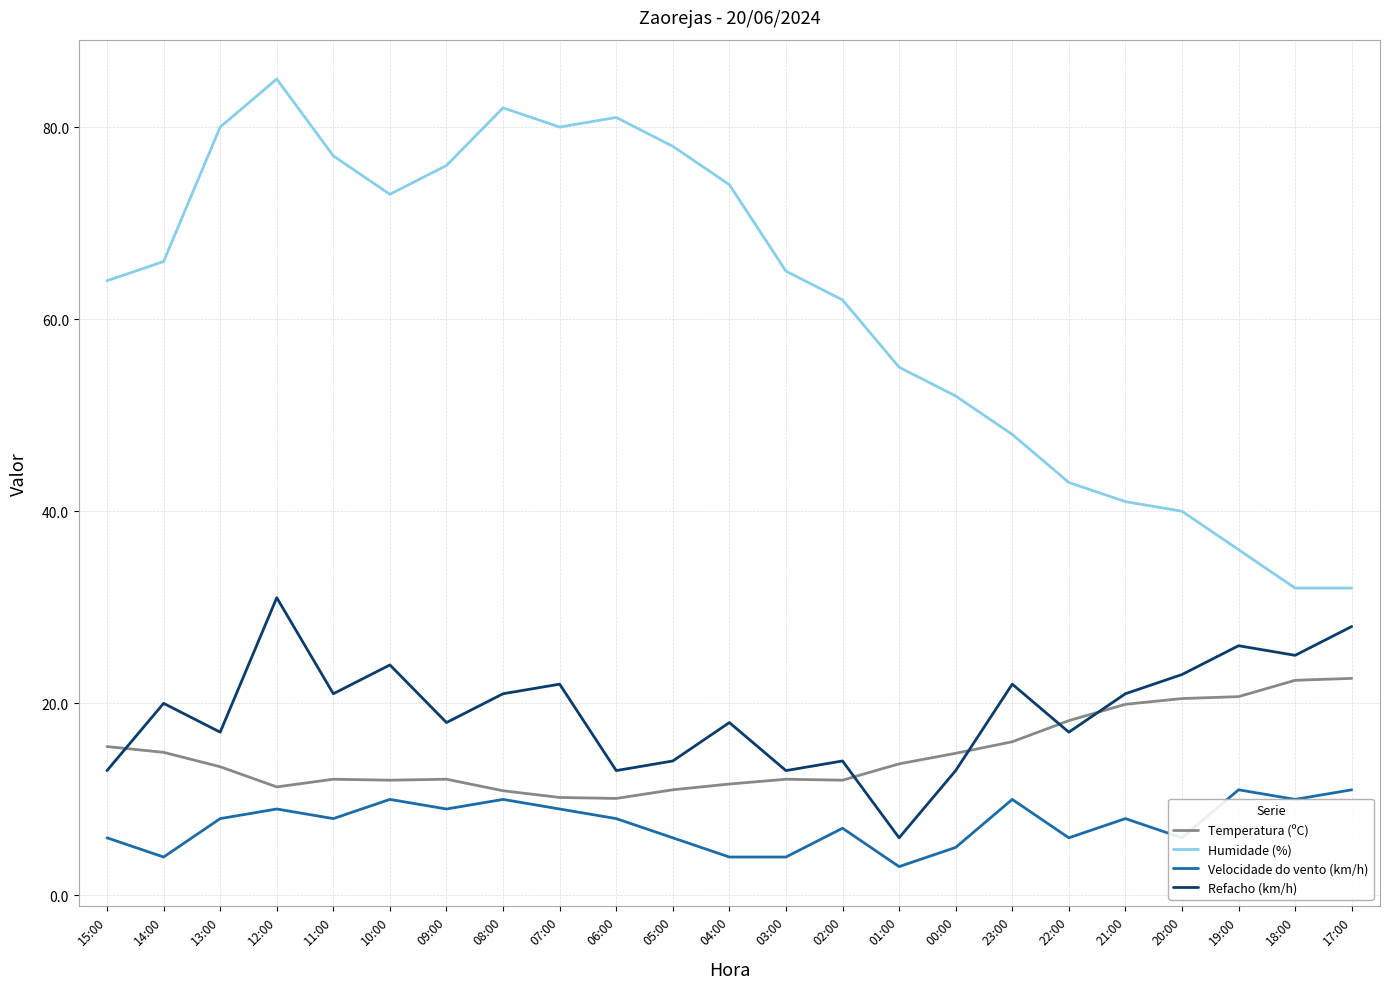

Which category has the highest value in the Refacho (km/h) series?

12:00